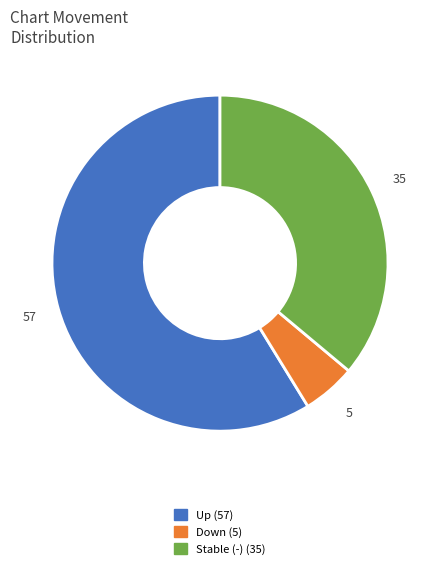

Is there a majority slice in this chart?

Yes